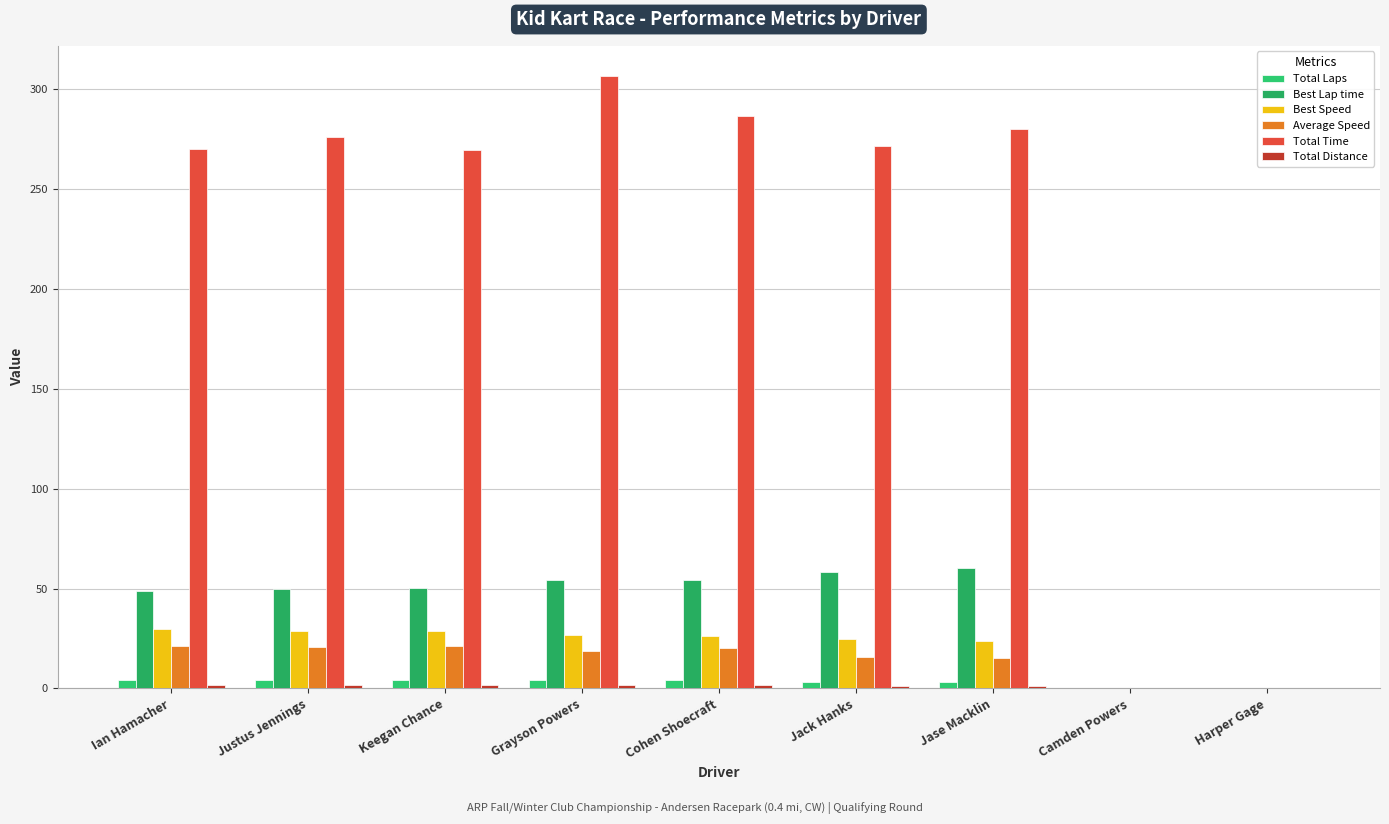

Is the value of Total Laps at Jack Hanks greater than the value of Best Speed at Ian Hamacher?

No